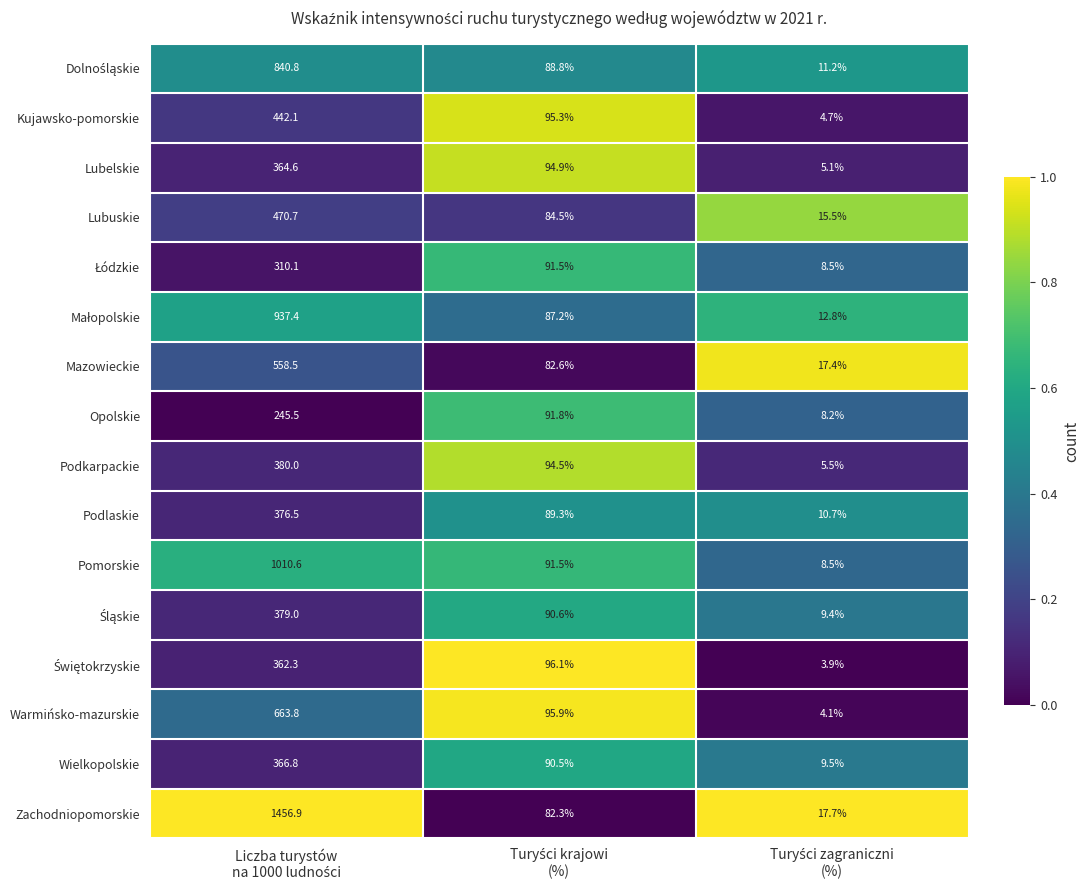

What is the maximum value shown in the chart?

1456.9